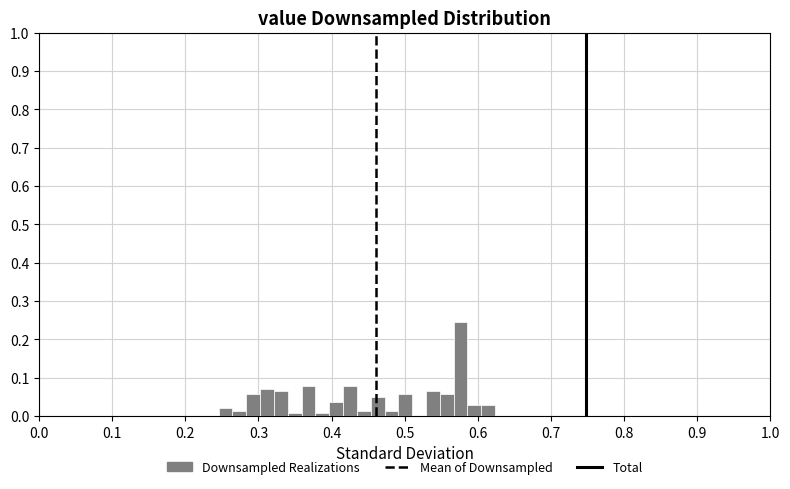

Around what value on the x-axis is the tallest bar? Give the approximate position of its centre, as read against the axis.

0.58